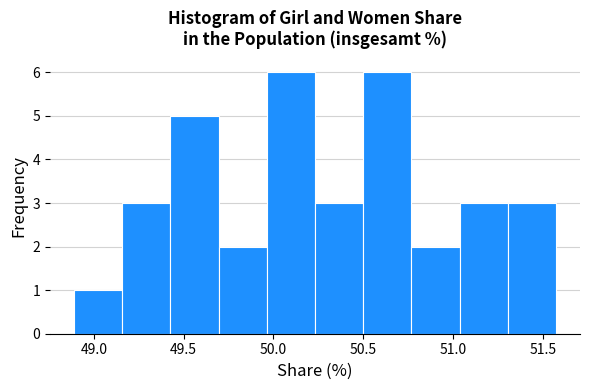

How tall is the bar that spans 50.75 to 51.05 on the x-axis? Neither the bar edges nor the heights are printed on the chart, so give them approximately, as read against the axes.

2